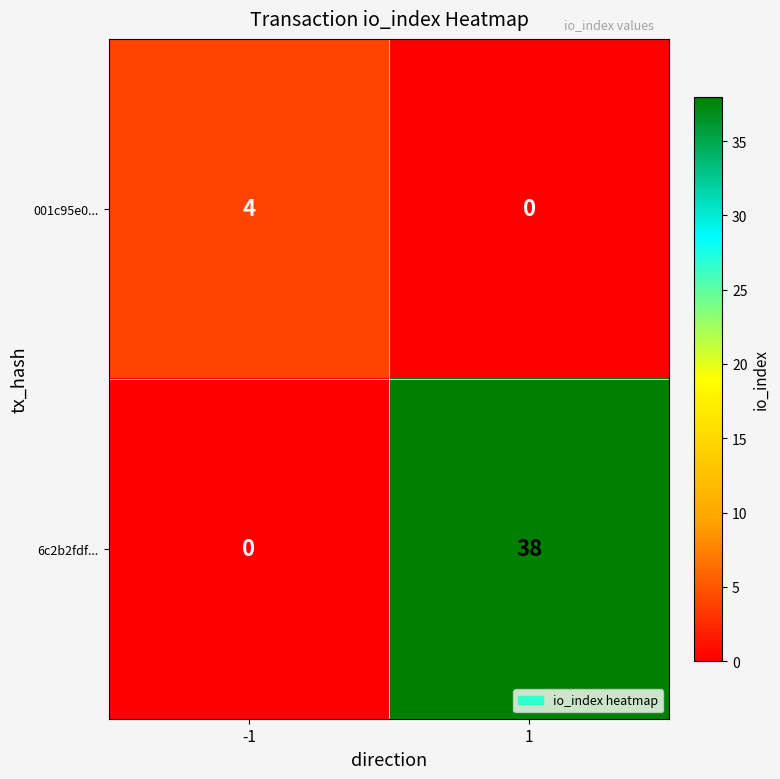

What is the sum of the 001c95e0... values at 1 and -1?

4